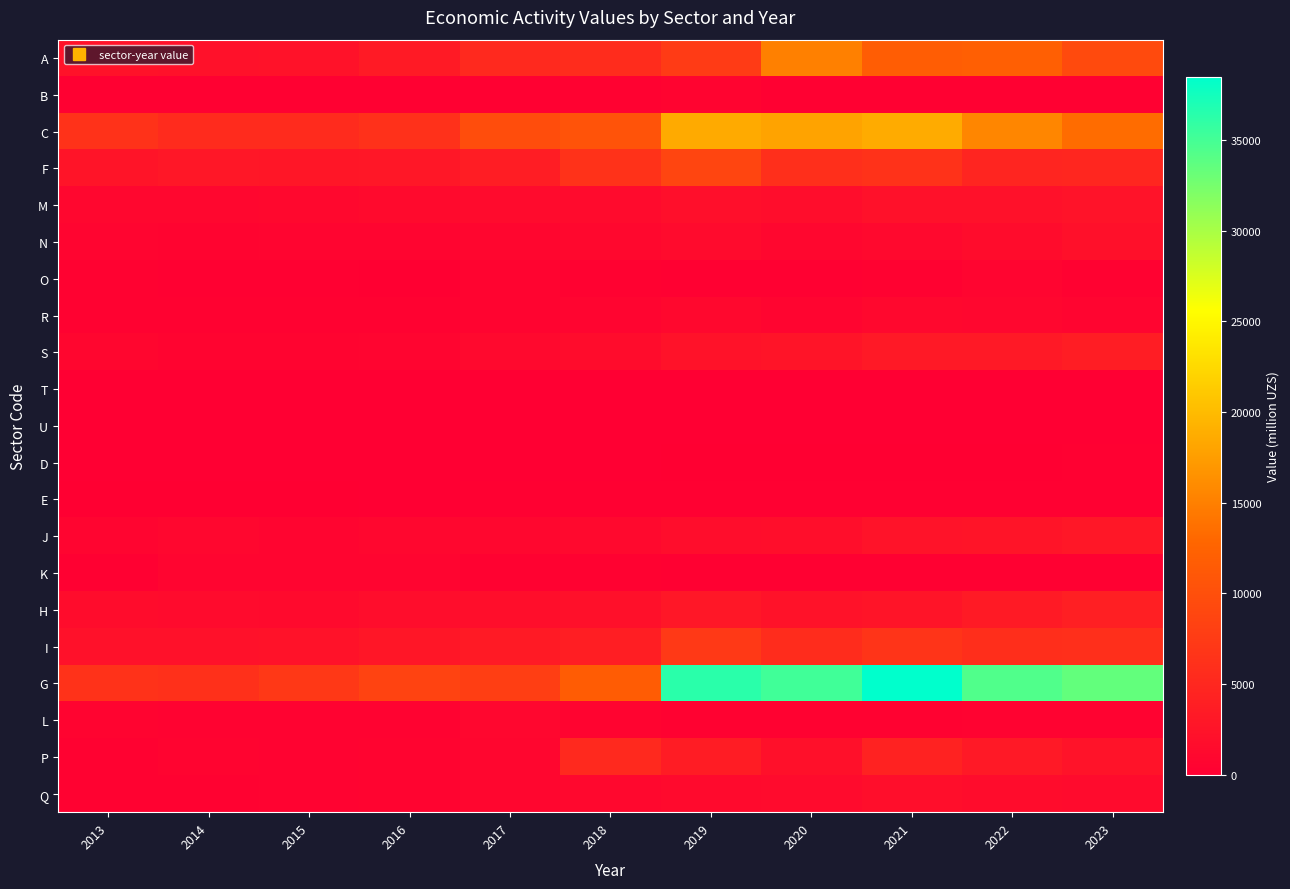

Which has a higher value, 2013 or 2022?

2022